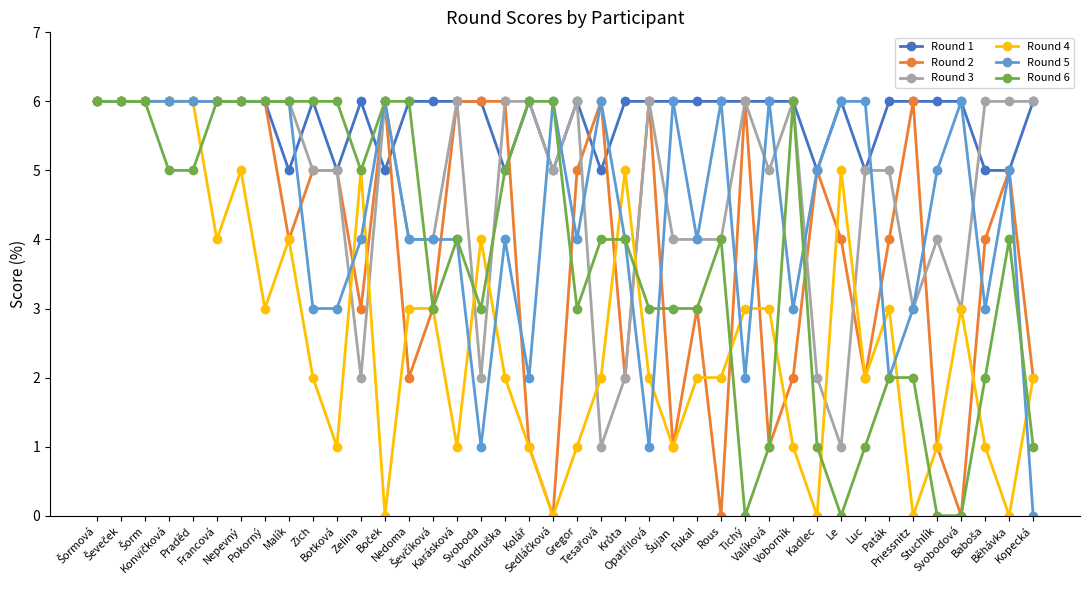

What is the maximum value shown in the chart?

6